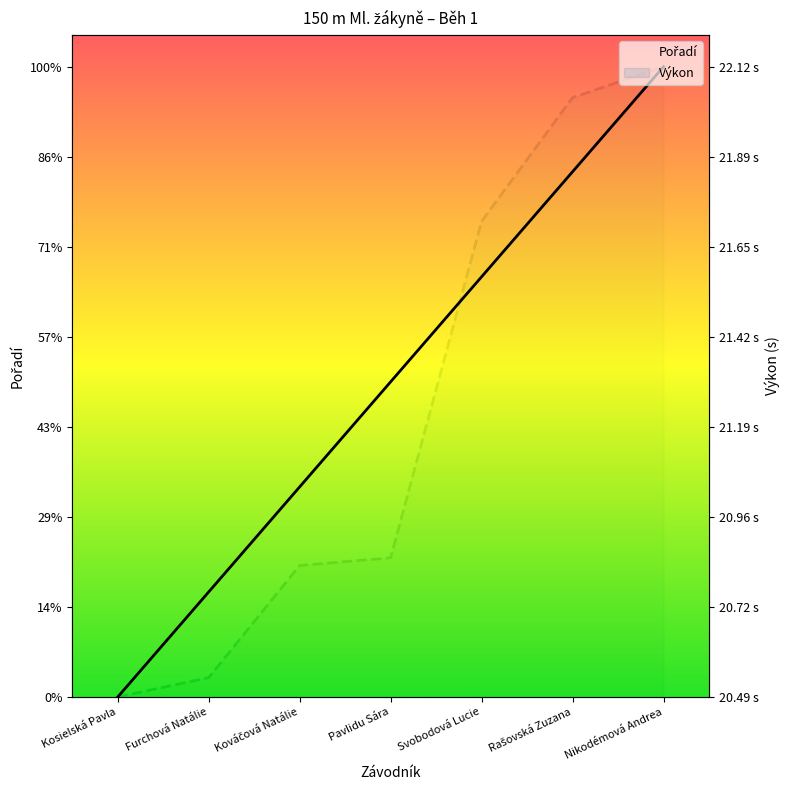

What position from the right is Rašovská Zuzana?

2